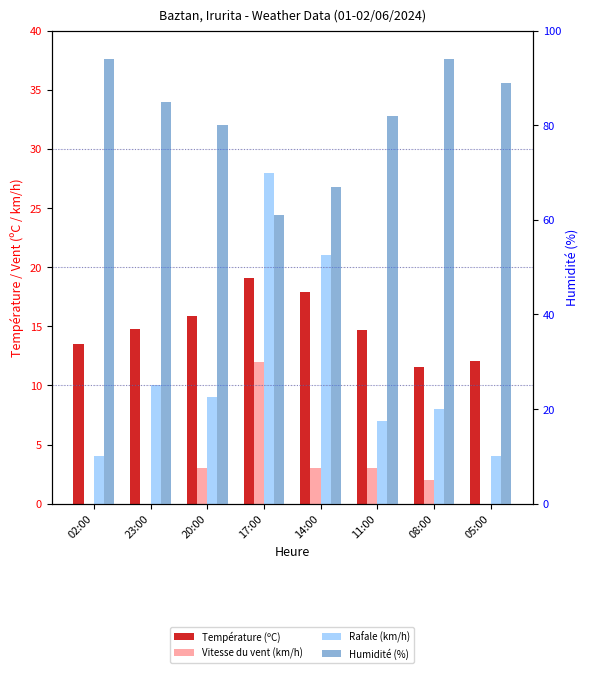

What position from the left is 08:00?

7